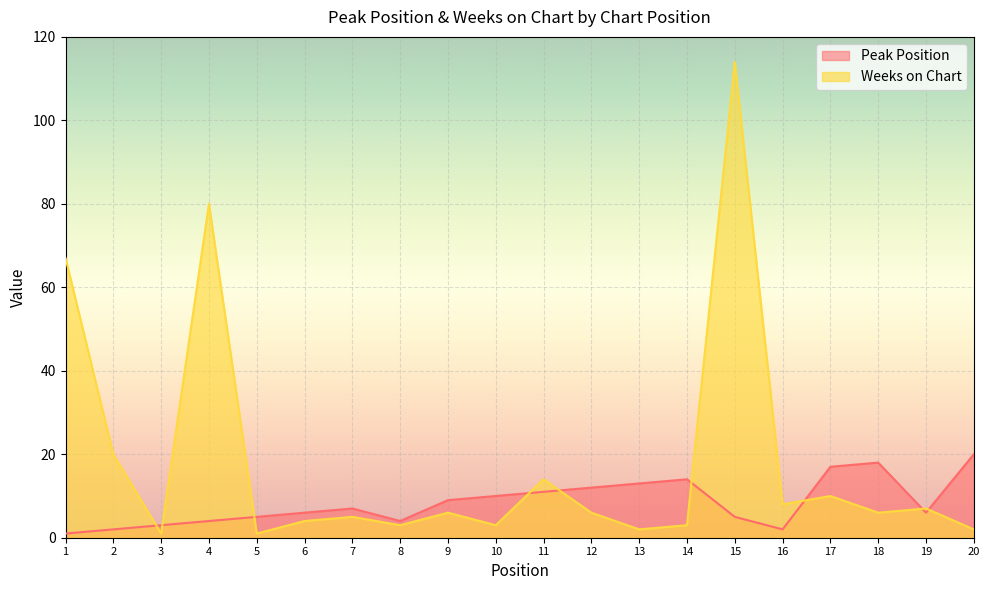

Between 9 and 20, which is larger?

20